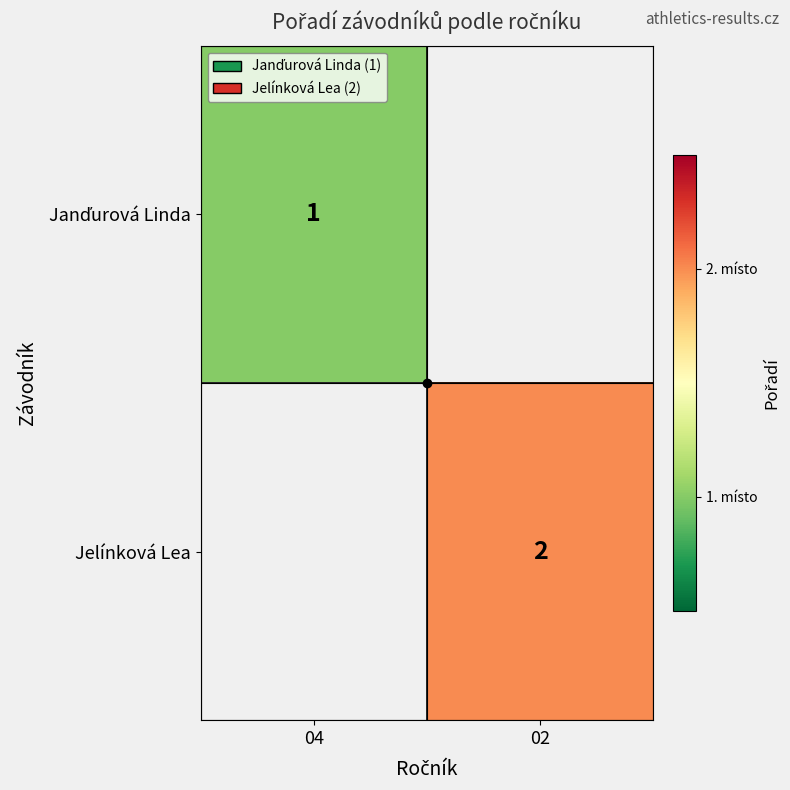

The value of Jelínková Lea at 02 is 2. True or false?

True